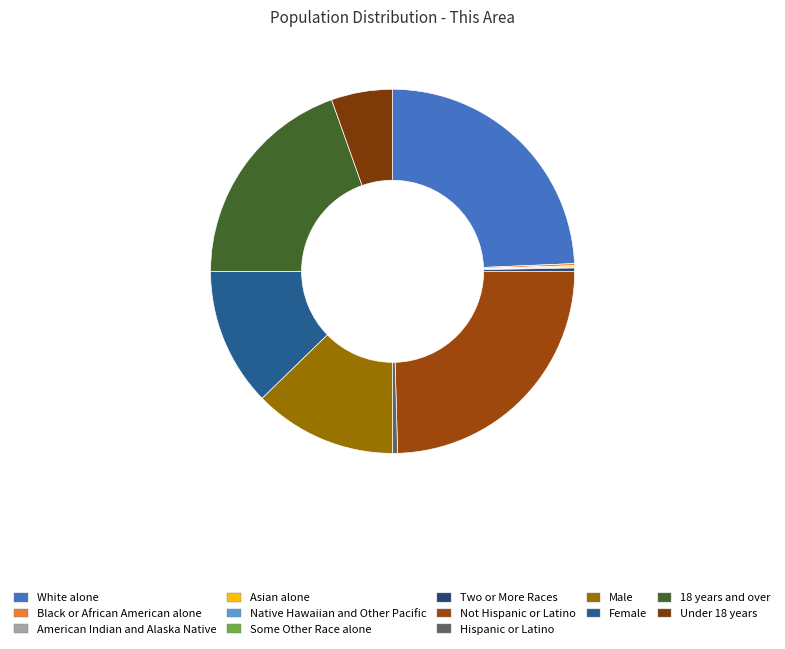

Does American Indian and Alaska Native account for over 50% of the chart?

No